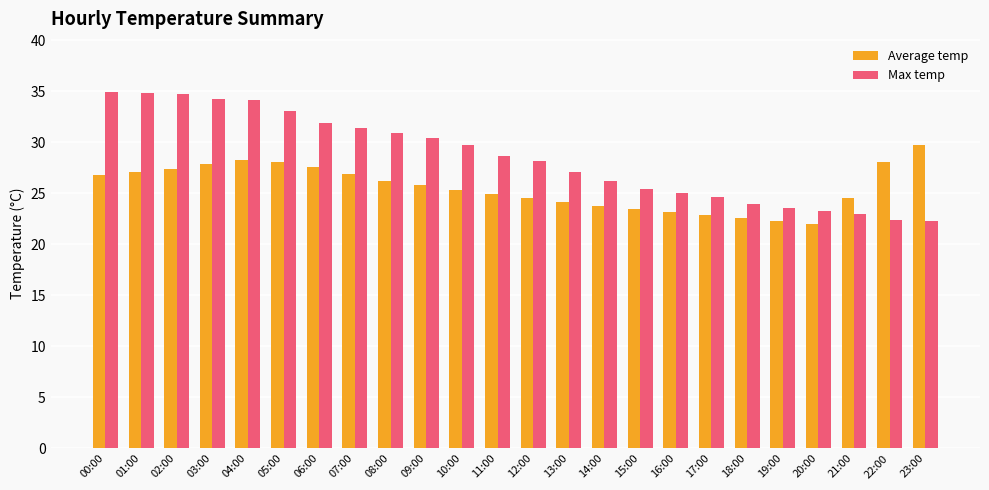

What is the sum of all Max temp values?

683.9